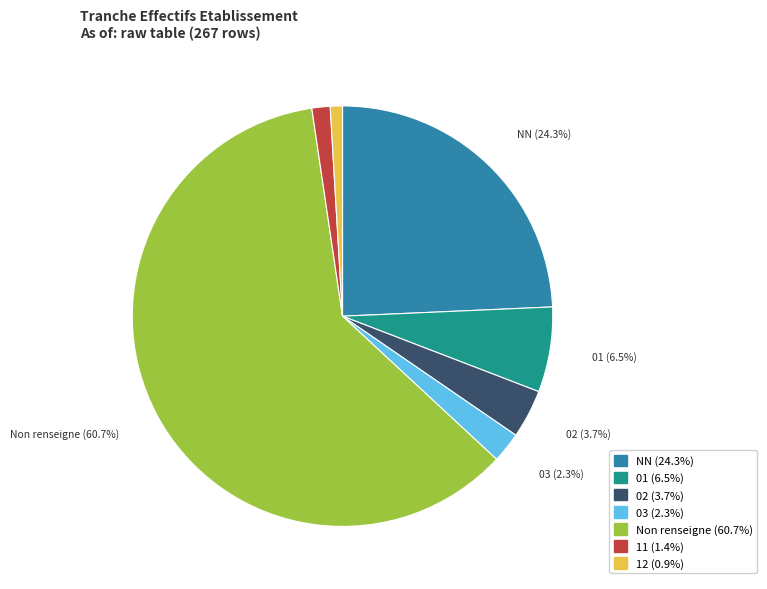

Is there any slice that represents more than half of the pie?

Yes